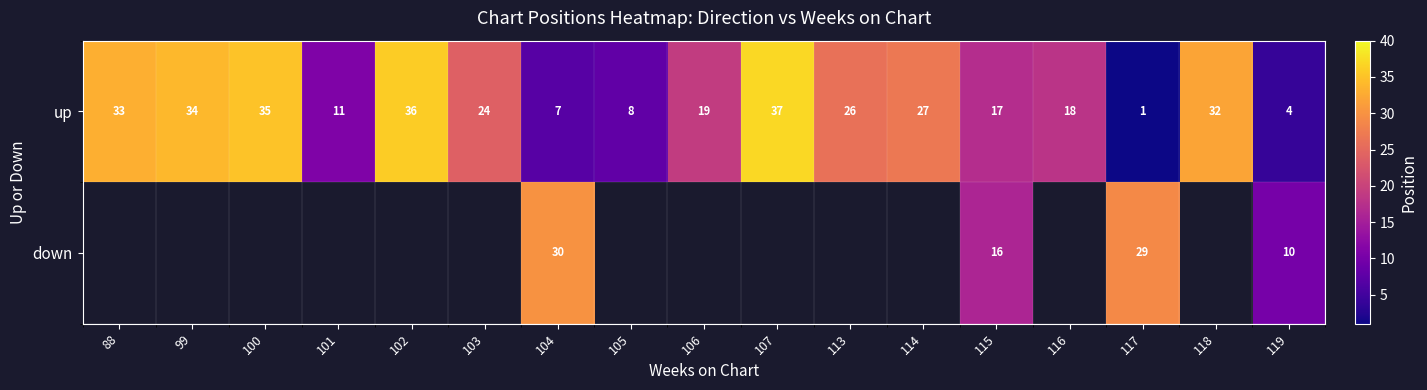

The up series shows 54.4 at 99. True or false?

False